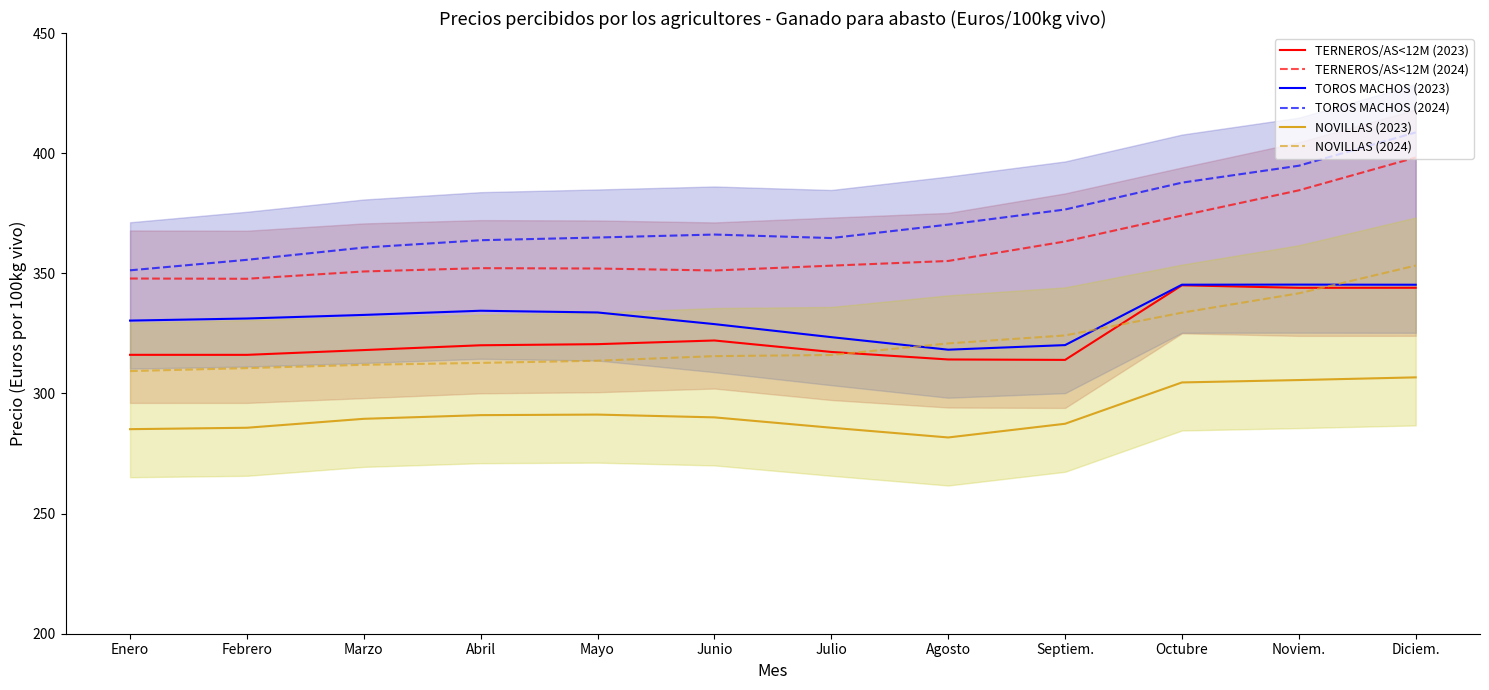

Which series has the largest total across all categories?

TOROS MACHOS (2024)